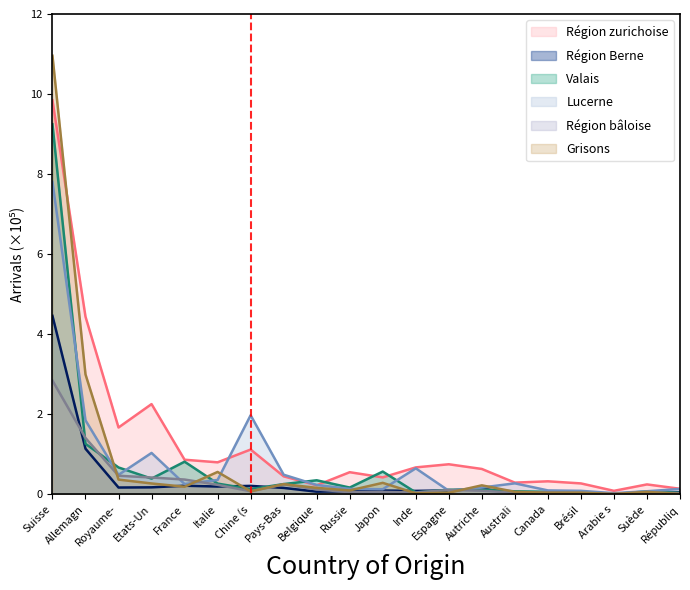

Reading left to right, what are all the values shown in this chart?

Région zurichoise (Arrivées): 9.8	4.4	1.7	2.3	0.9	0.8	1.1	0.4	0.2	0.6	0.4	0.7	0.7	0.6	0.3	0.3	0.3	0.1	0.2	0.1
Région Berne (Arrivées): 4.5	1.1	0.2	0.2	0.2	0.2	0.2	0.2	0.1	0.1	0.1	0.1	0.1	0.1	0.0	0.0	0.0	0.0	0.0	0.0
Valais (Arrivées): 9.2	1.3	0.7	0.4	0.8	0.3	0.1	0.3	0.3	0.2	0.6	0.0	0.1	0.1	0.1	0.1	0.0	0.0	0.1	0.0
Lucerne (Arrivées): 7.8	1.8	0.5	1.0	0.3	0.4	2.0	0.5	0.2	0.1	0.1	0.6	0.1	0.2	0.3	0.1	0.1	0.0	0.1	0.1
Région bâloise (Arrivées): 2.8	1.4	0.5	0.4	0.4	0.2	0.1	0.2	0.1	0.1	0.1	0.0	0.1	0.1	0.0	0.0	0.0	0.0	0.0	0.0
Grisons (Arrivées): 11.0	3.0	0.4	0.3	0.2	0.6	0.1	0.3	0.2	0.1	0.3	0.0	0.0	0.2	0.1	0.0	0.0	0.0	0.1	0.0